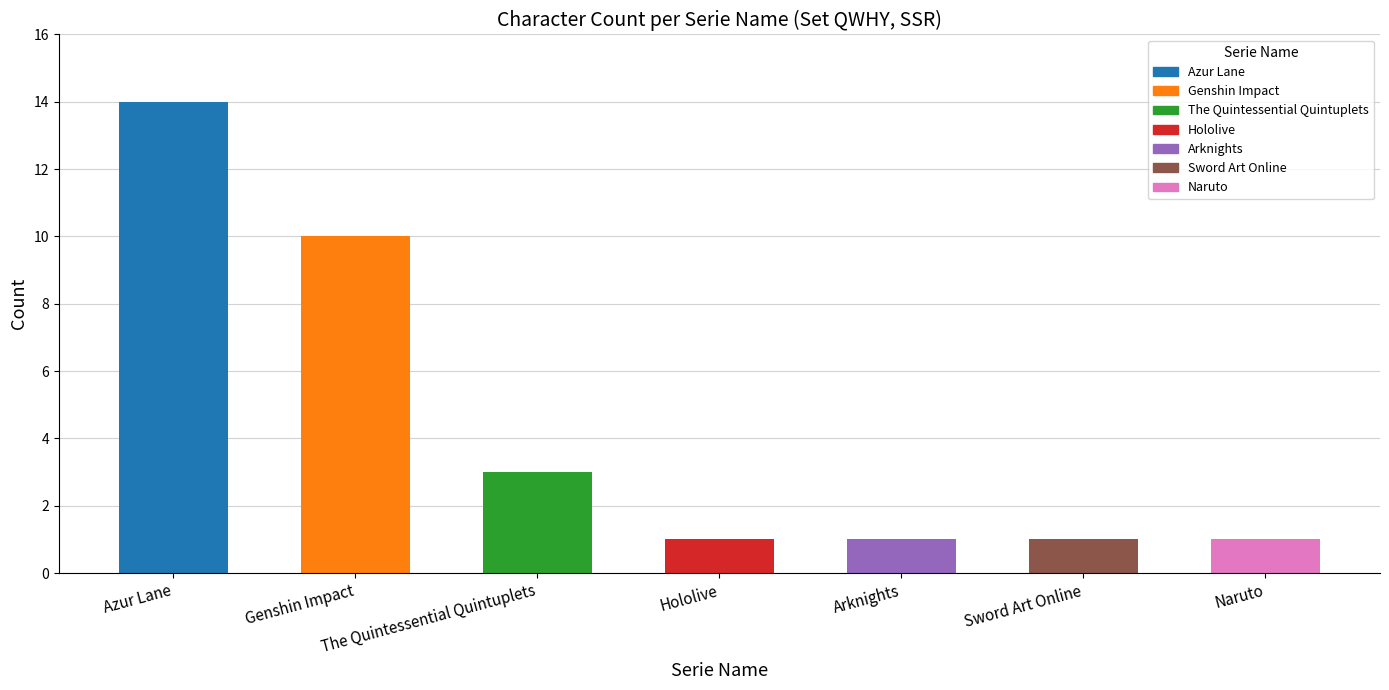

What is the label of the 6th bar from the left?

Sword Art Online